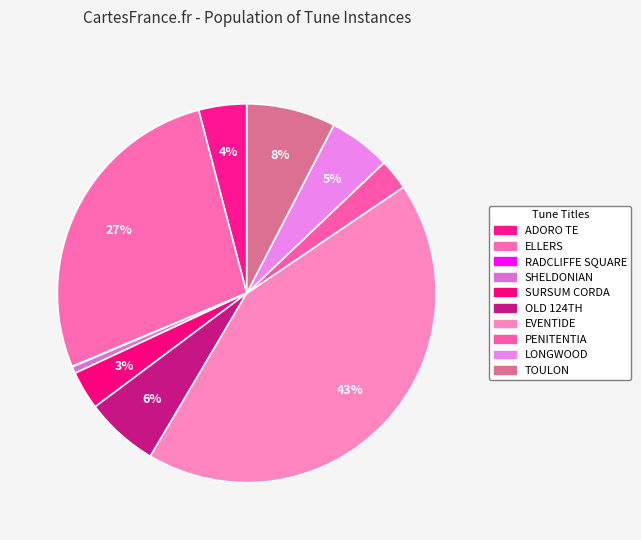

To the nearest percent, what portion does LONGWOOD represent?

5%